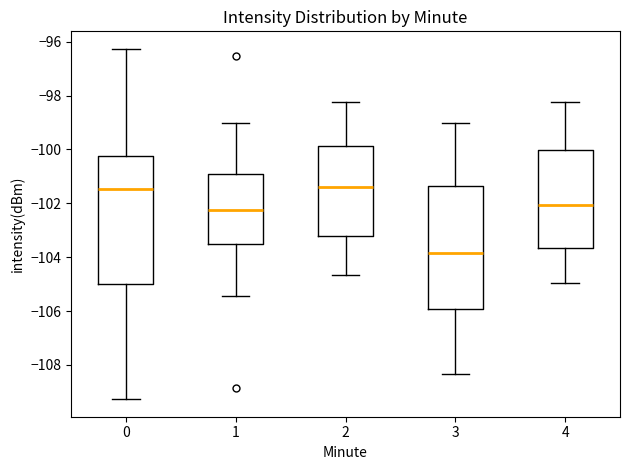

Where does the median line of the box at x = 4 sit on the y-axis? The values are not printed on the chart, so give them approximately, as read against the axis.

-102.0